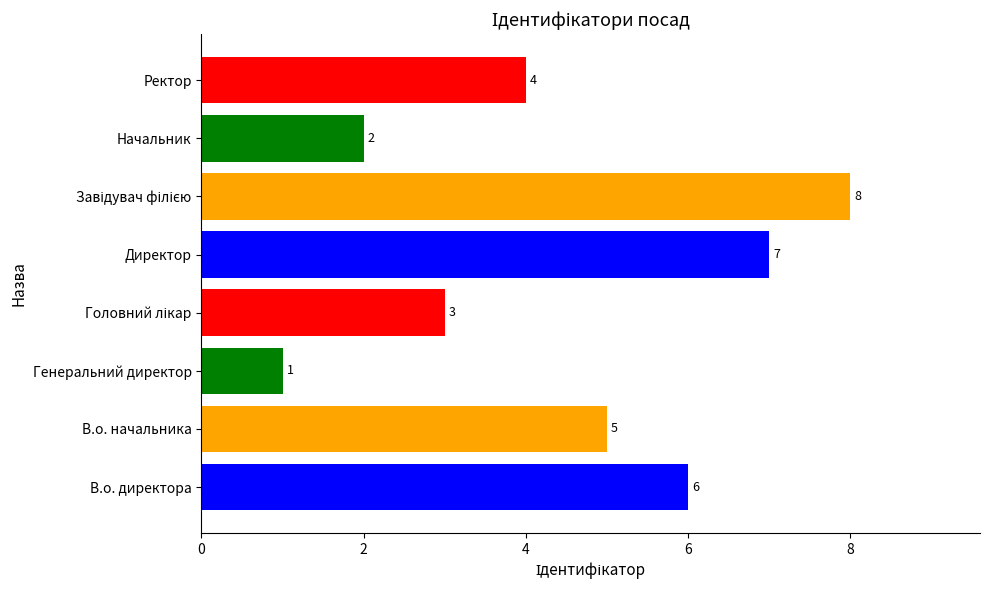

Reading bottom to top, what are all the values shown in this chart?

6	5	1	3	7	8	2	4